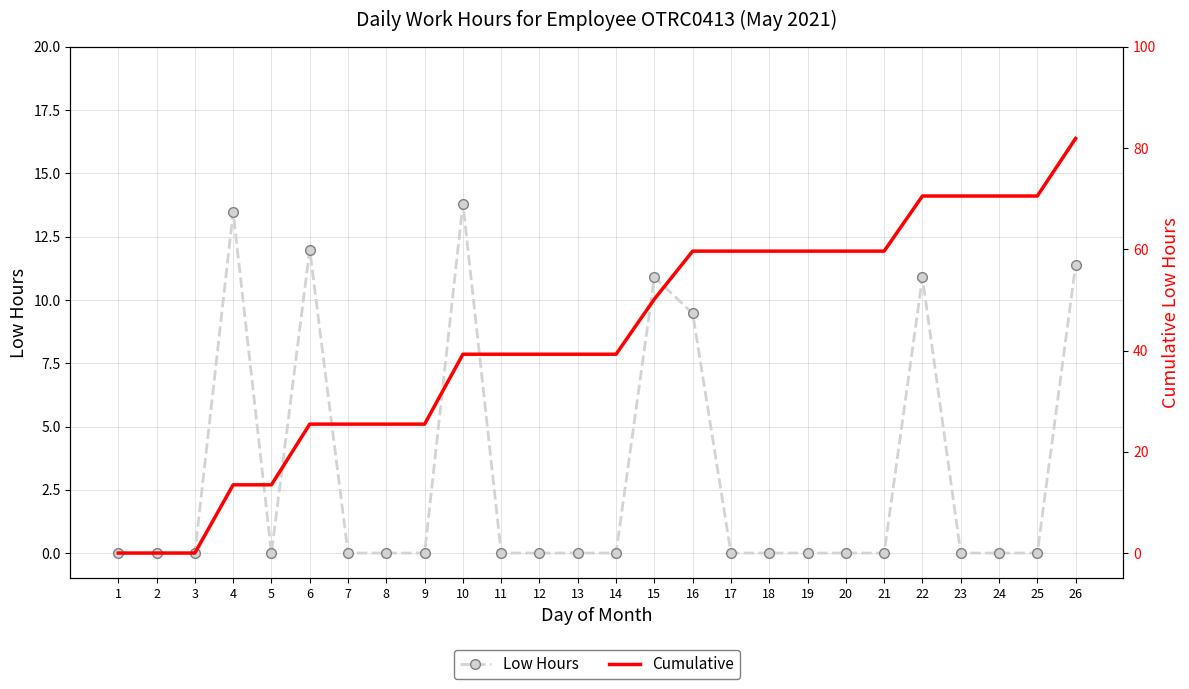

Rank the categories by Low Hours value from highest to lowest.

10, 4, 6, 26, 15, 22, 16, 1, 2, 3, 5, 7, 8, 9, 11, 12, 13, 14, 17, 18, 19, 20, 21, 23, 24, 25